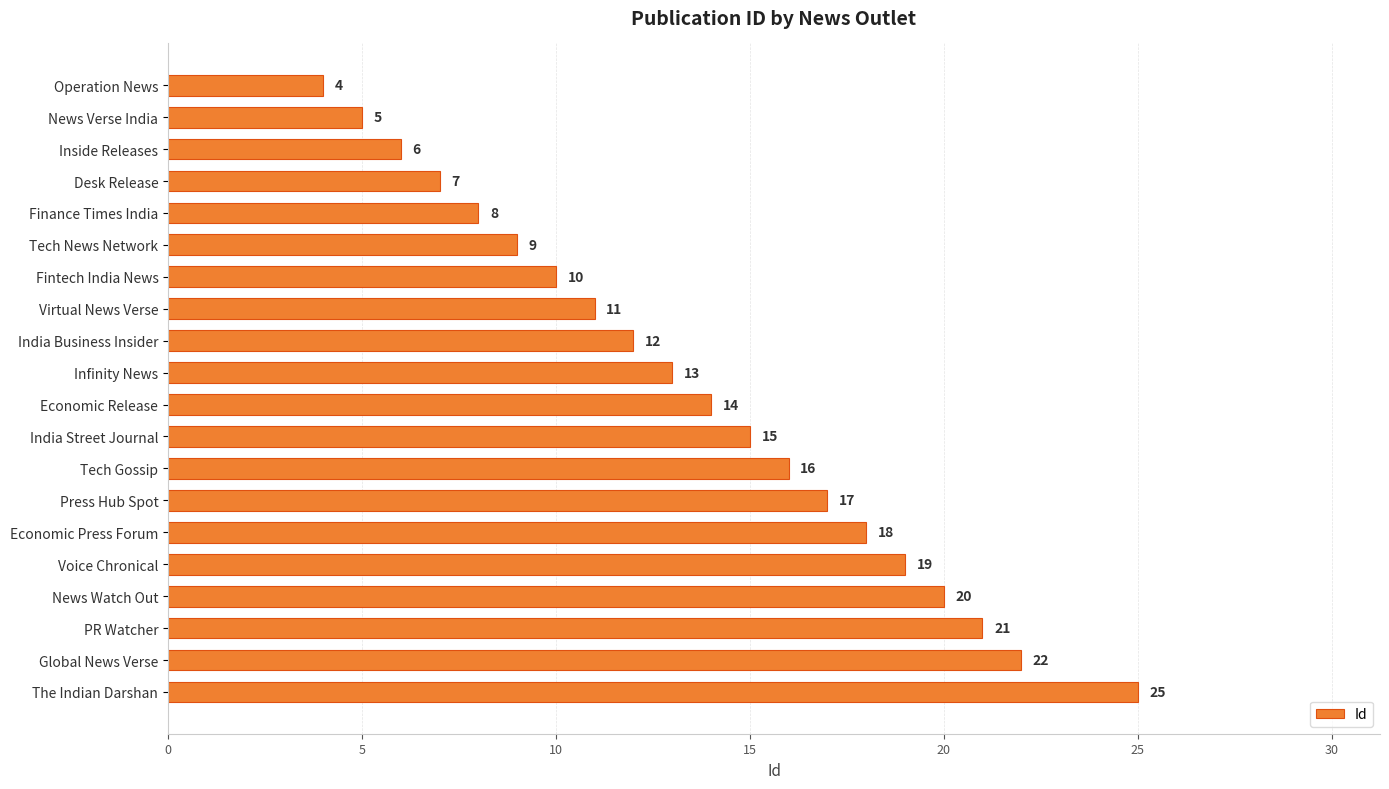

At which category does the chart reach its peak across all series?

The Indian Darshan